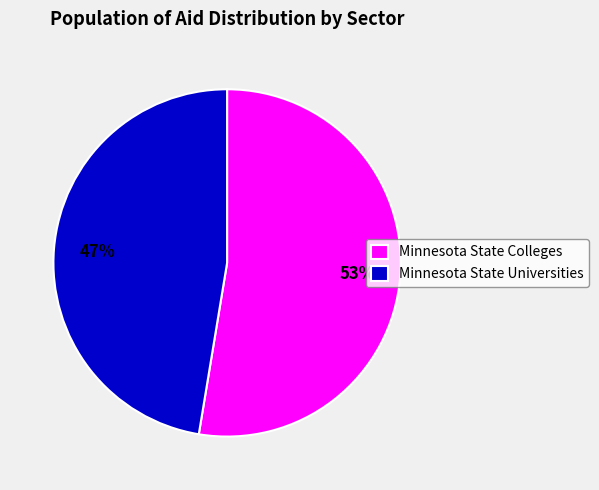

Which category has the smallest portion of the pie?

Minnesota State Universities